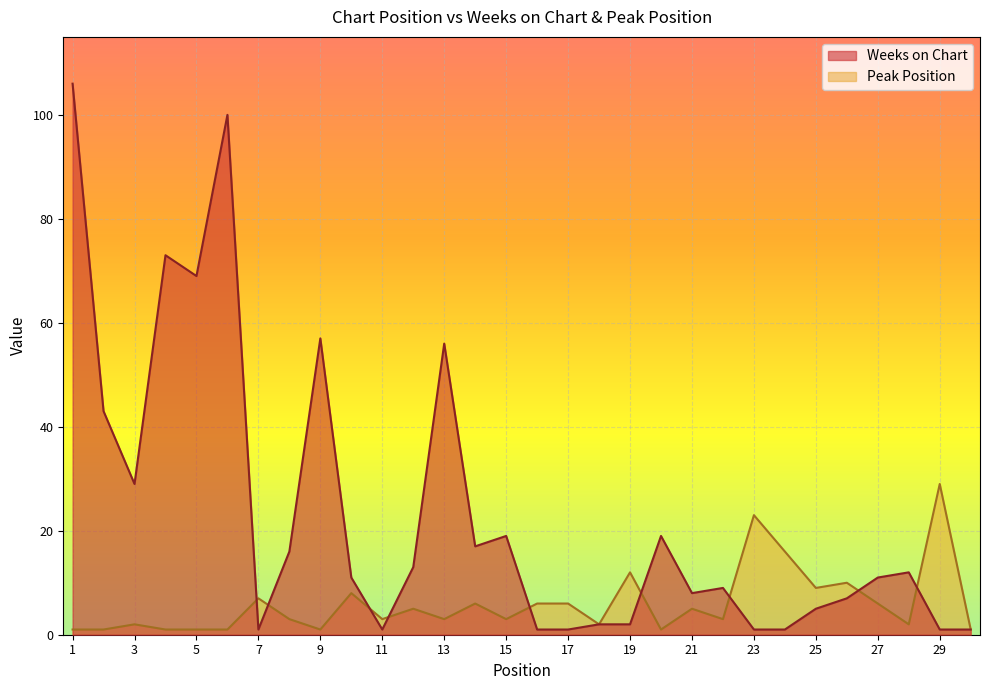

Where does the Peak Position series first go above 3?

7